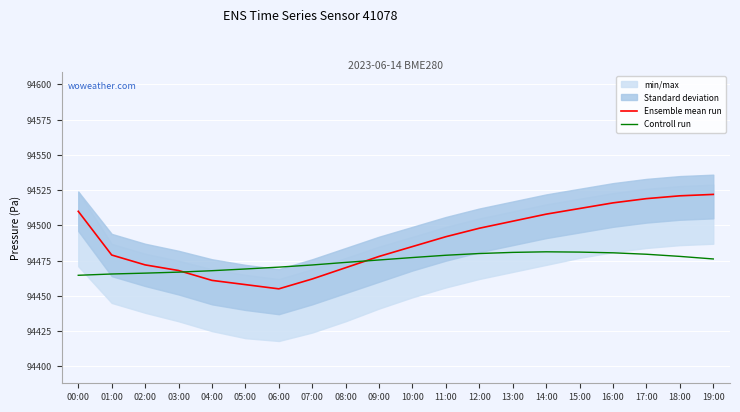

How many data points in Controll run are less than 94476?

10